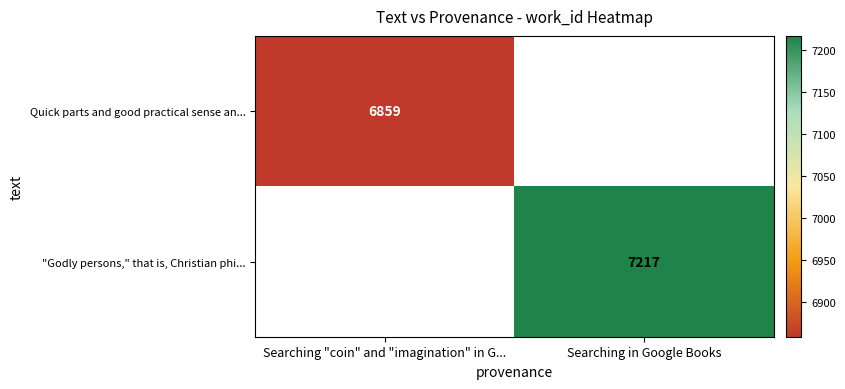

Is it true that "Godly persons," that is, Christian phi... equals 7217 at Searching in Google Books?

True